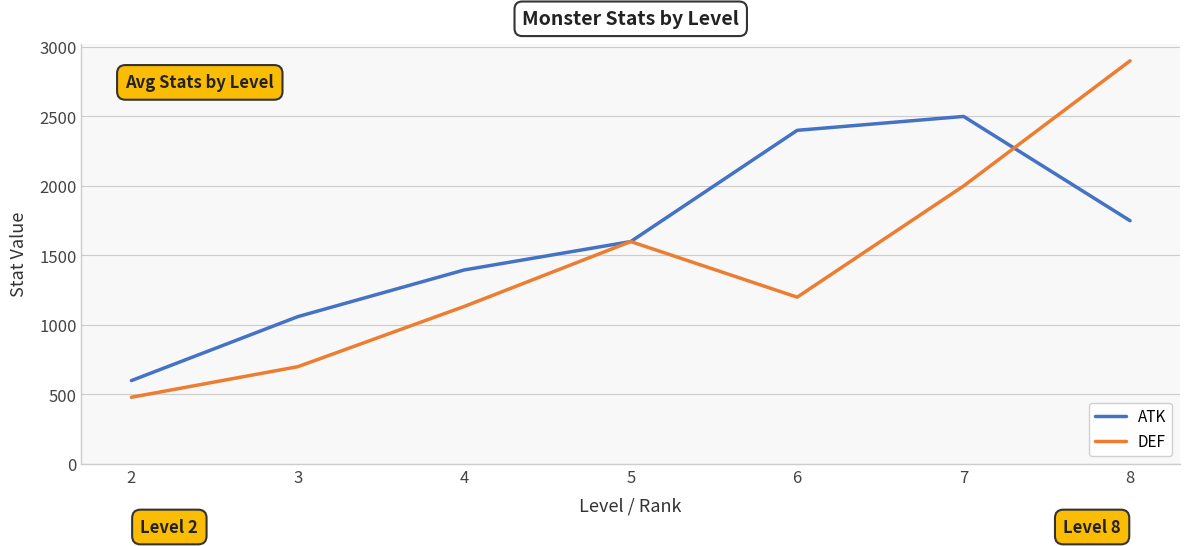

What is the difference between the highest and lowest values at 2?

120.0